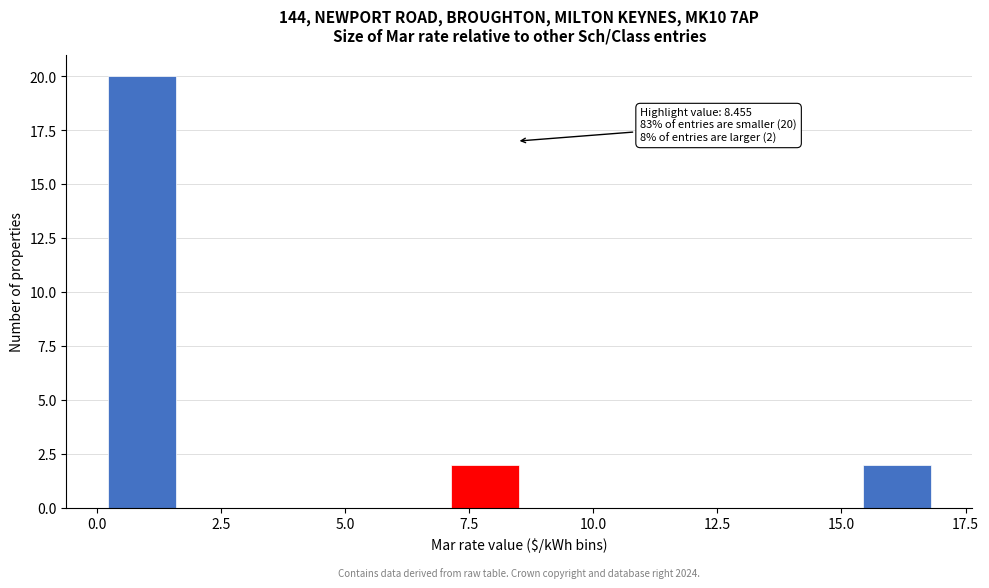

Read against the x-axis, roughly where is the centre of the tallest bar?

1.0